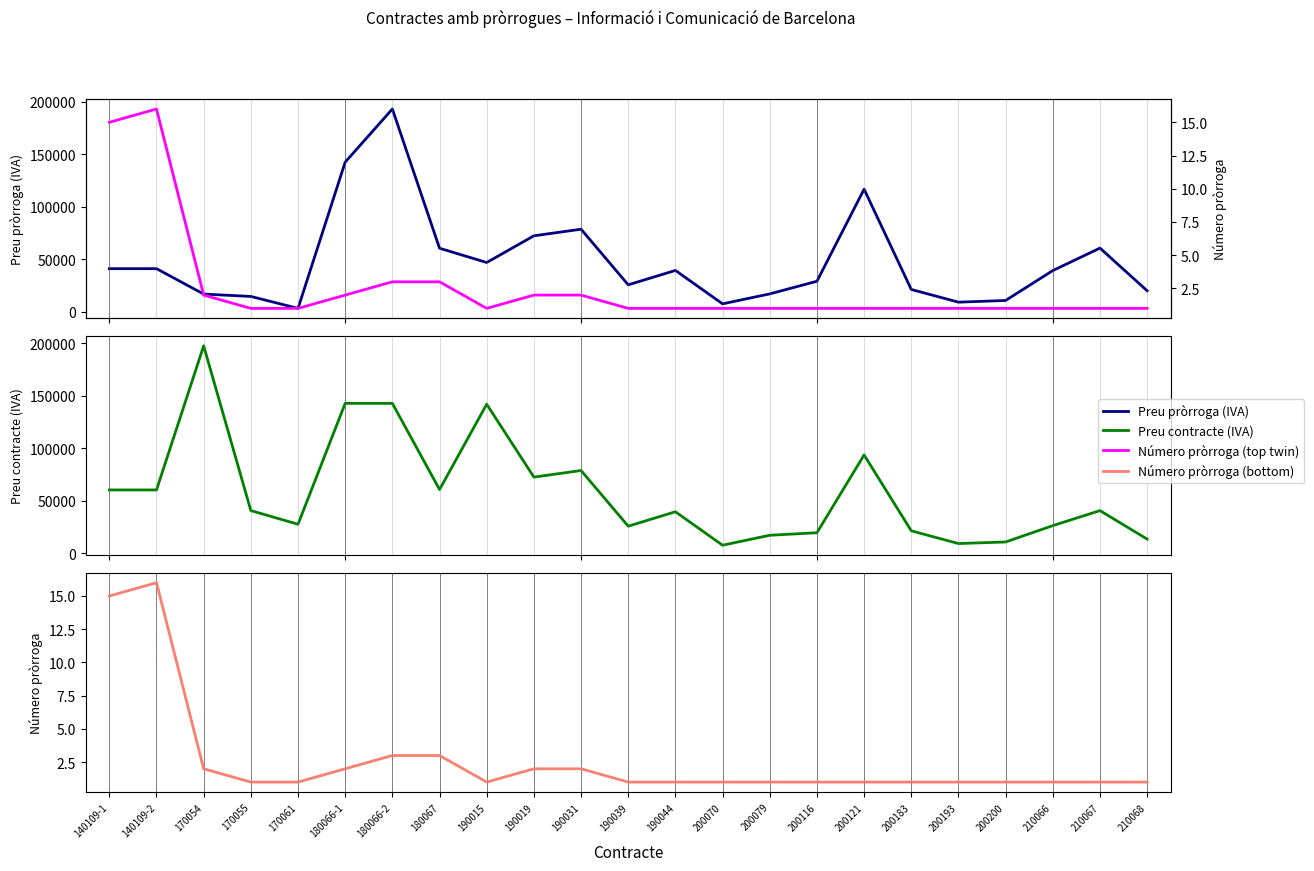

How many interior local valleys does the Número pròrroga series have?

1